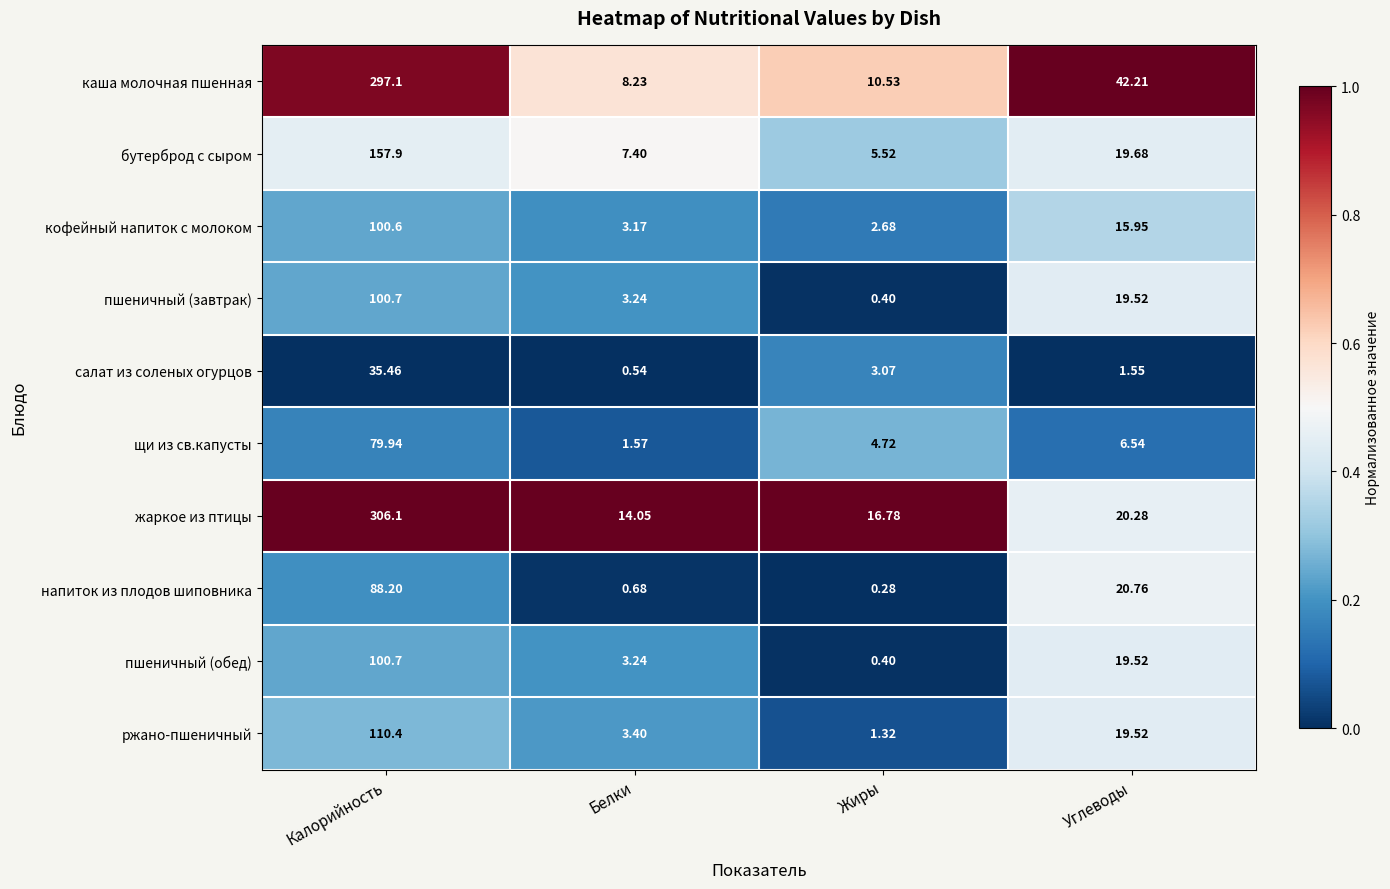

Which series has the widest spread of values?

жаркое из птицы